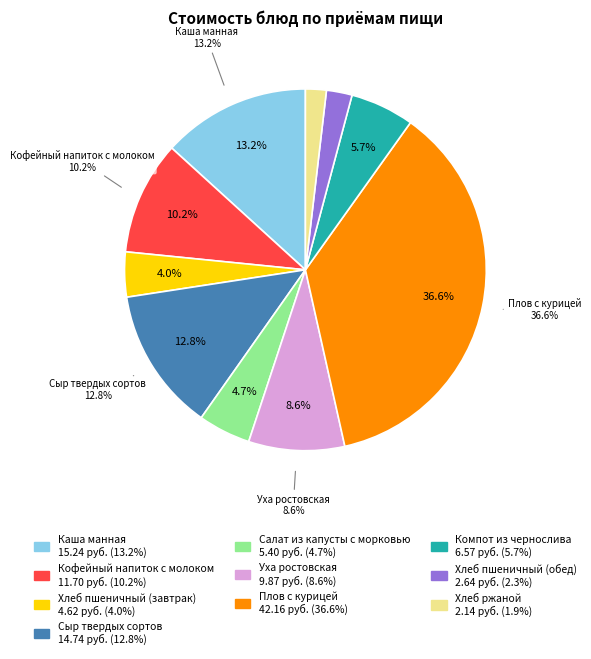

Rank the categories by value from lowest to highest.

Хлеб ржаной, Хлеб пшеничный (обед), Хлеб пшеничный (завтрак), Салат из капусты с морковью, Компот из чернослива, Уха ростовская, Кофейный напиток с молоком, Сыр твердых сортов, Каша манная, Плов с курицей